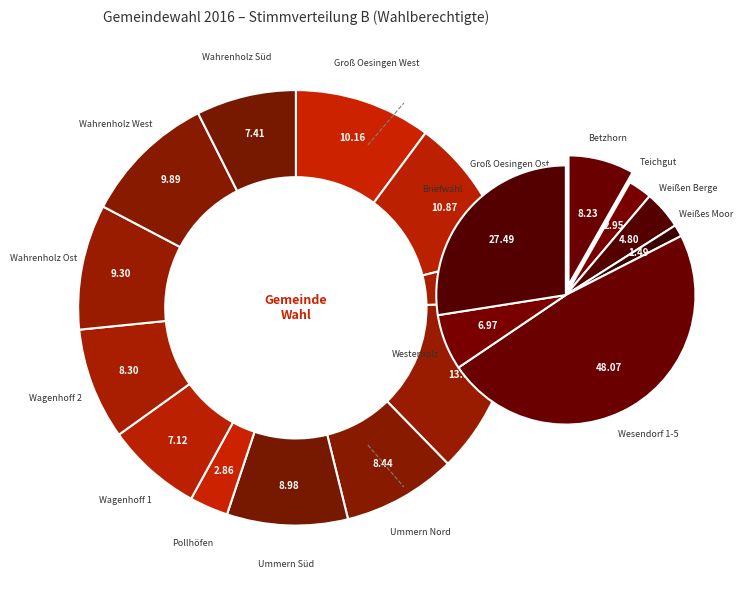

Count the number of slices in the pie.

12